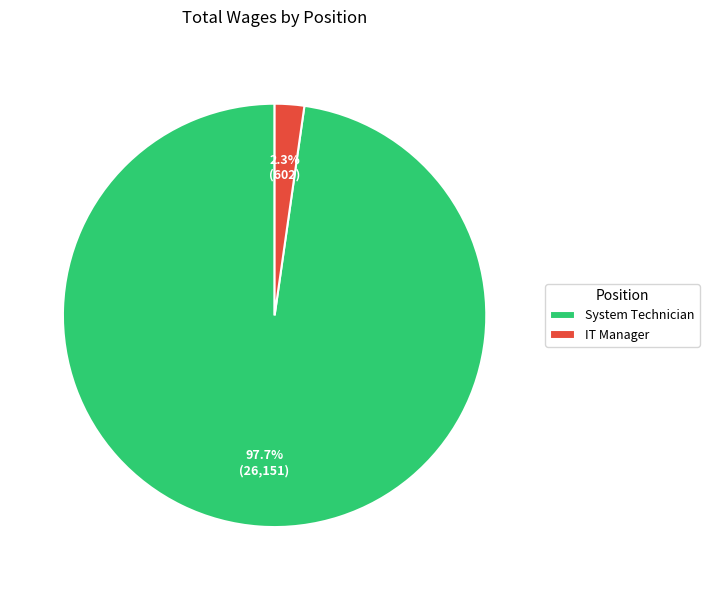

Between System Technician and IT Manager, which is larger?

System Technician